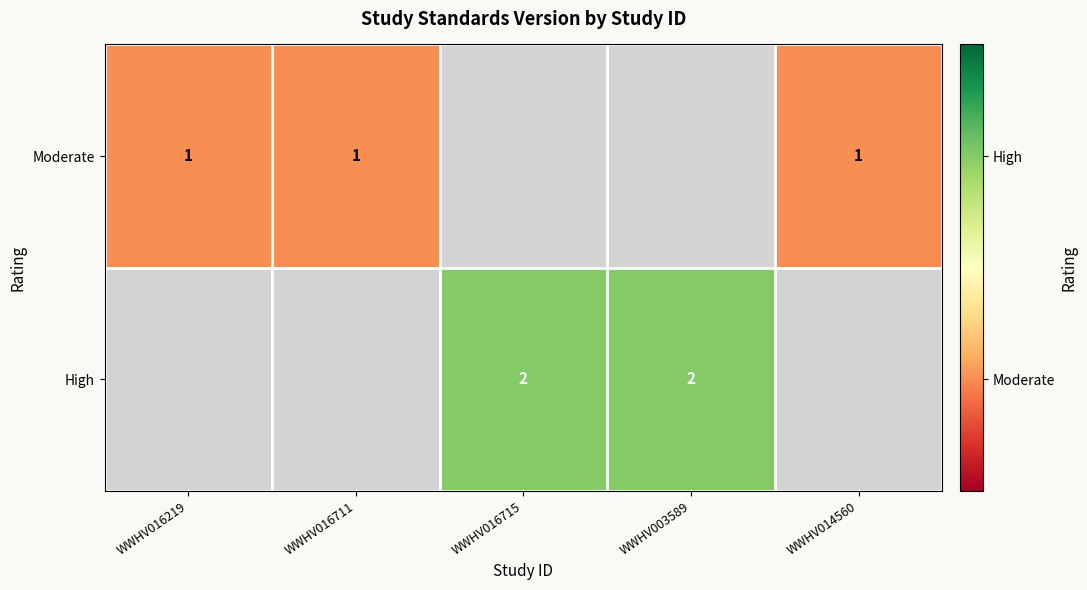

True or false: High has a value of 2 at WWHV003589.

True